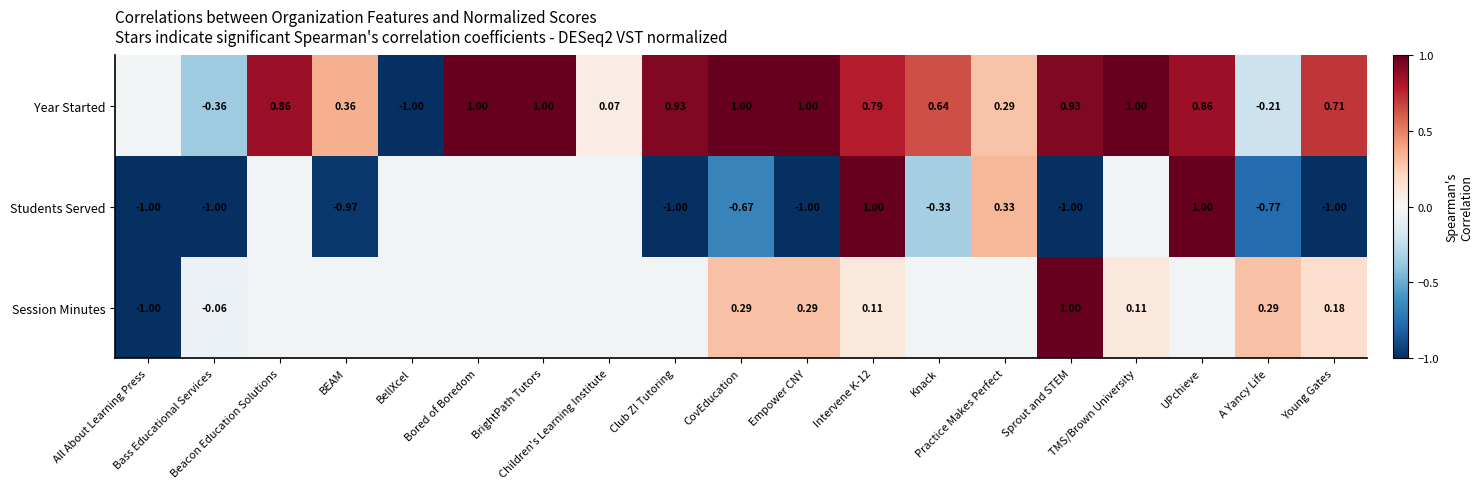

At which label does Students Served first exceed 0?

Intervene K-12